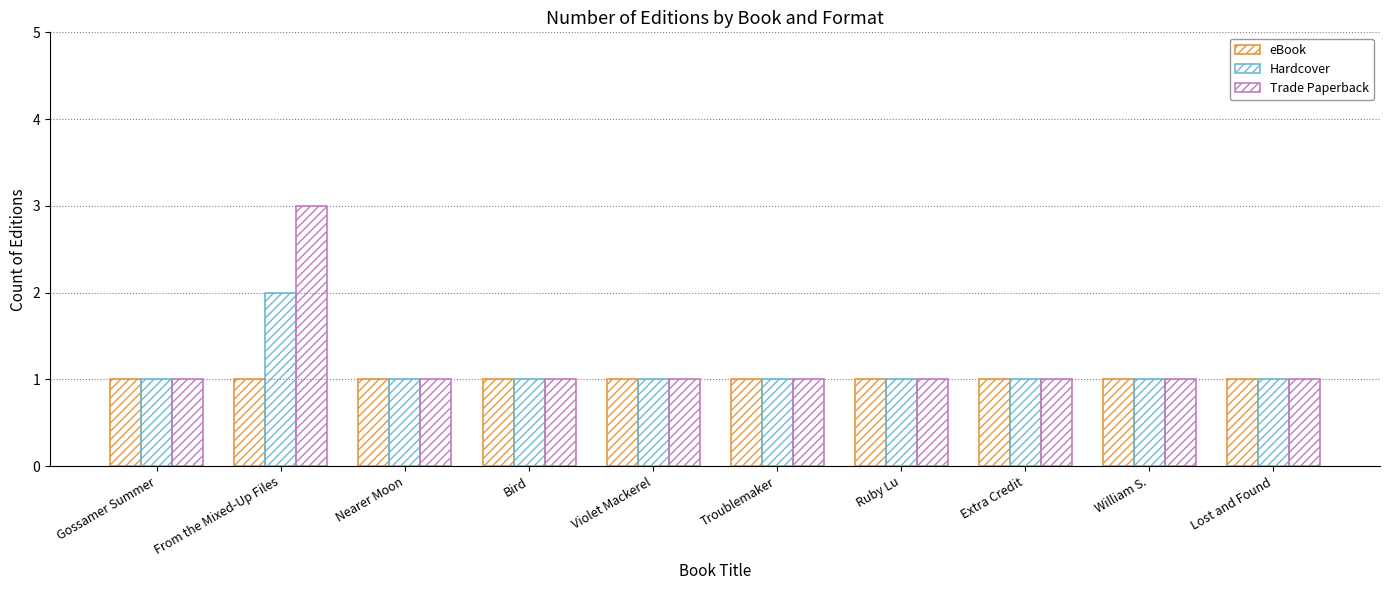

What is the approximate value of Trade Paperback at From the Mixed-Up Files?

3